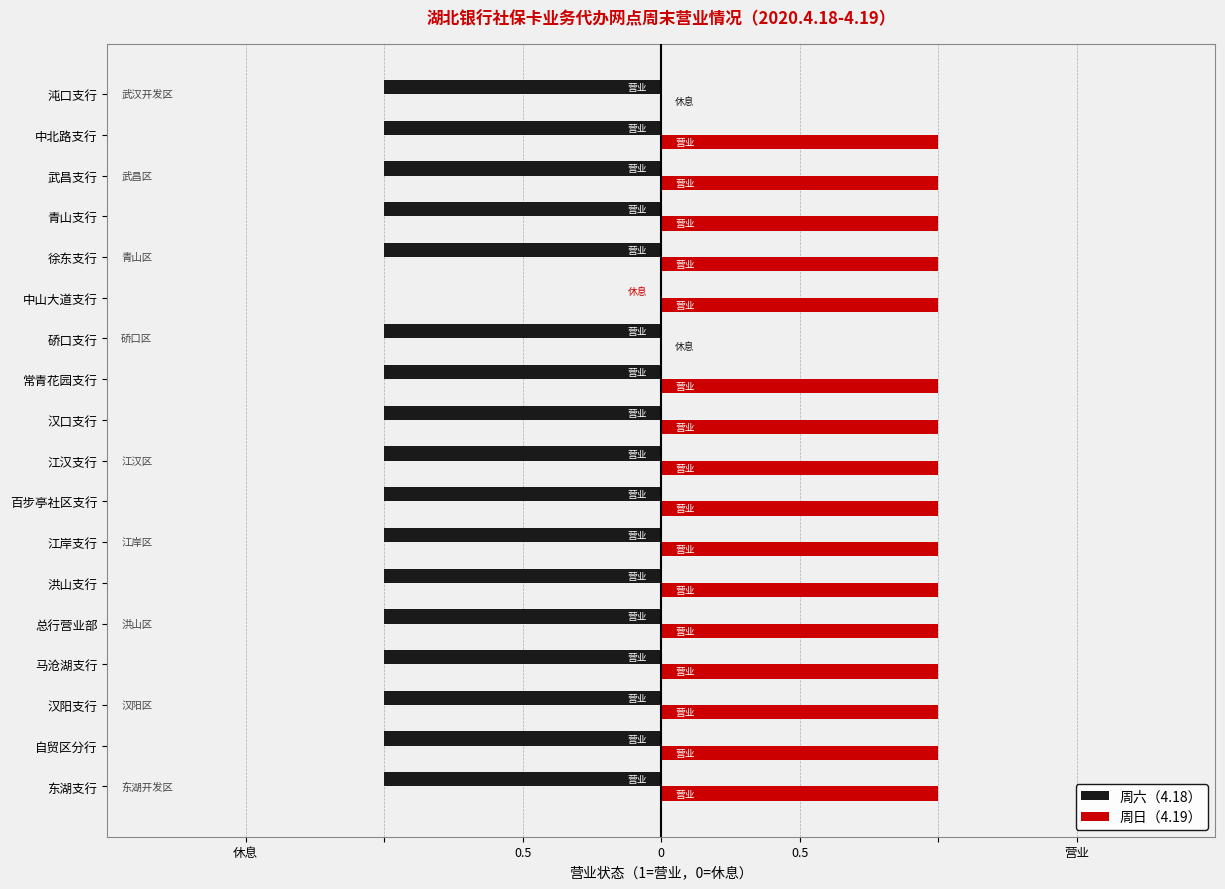

Reading left to right, extract all data points from this chart.

周六（4.18）: -1	-1	-1	-1	-1	-1	-1	-1	-1	-1	-1	-1	0	-1	-1	-1	-1	-1
周日（4.19）: 1	1	1	1	1	1	1	1	1	1	1	0	1	1	1	1	1	0